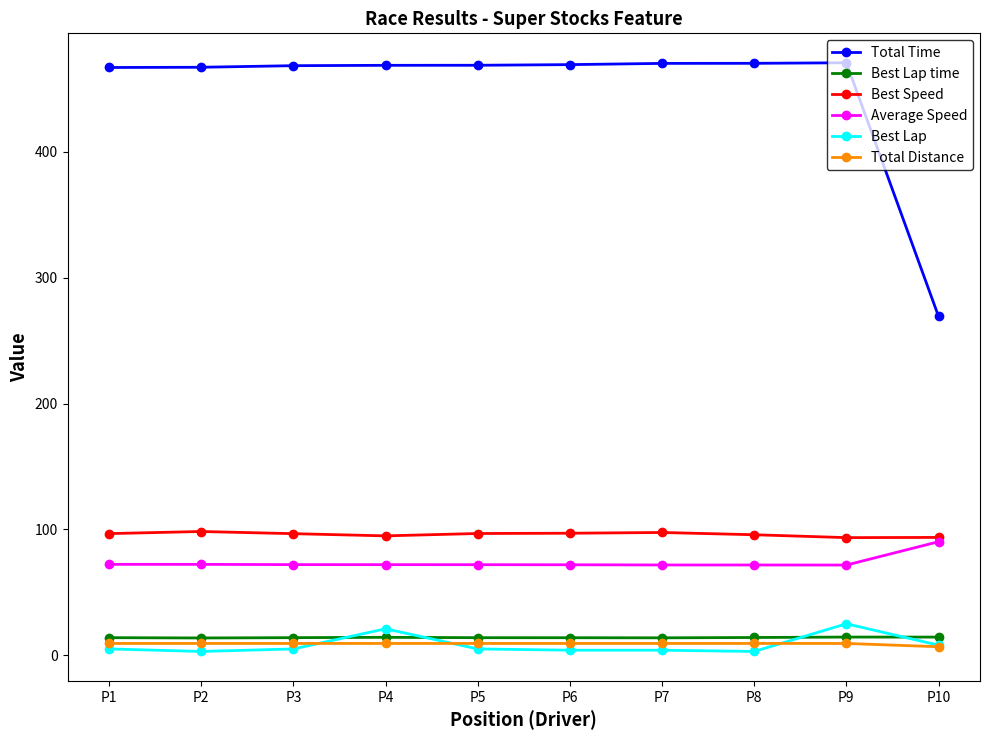

Which series has the largest total across all categories?

Total Time